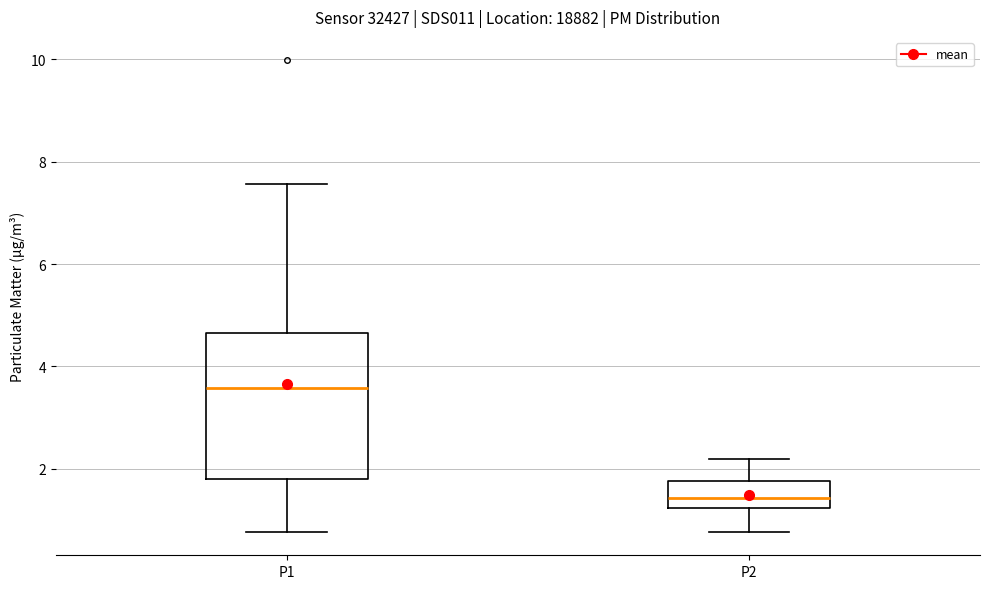

Reading left to right, read every box against the y-axis: the position of its median line, the range the box covers, and the ends of its whiskers. The values are not printed on the chart, so give them approximately, as read against the axis.

P1: median 3.6, box 1.8 to 4.6, whiskers 0.8 to 7.6
P2: median 1.4, box 1.2 to 1.8, whiskers 0.8 to 2.2